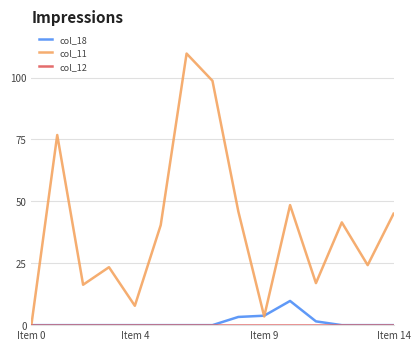

Which series has the largest total across all categories?

col_11